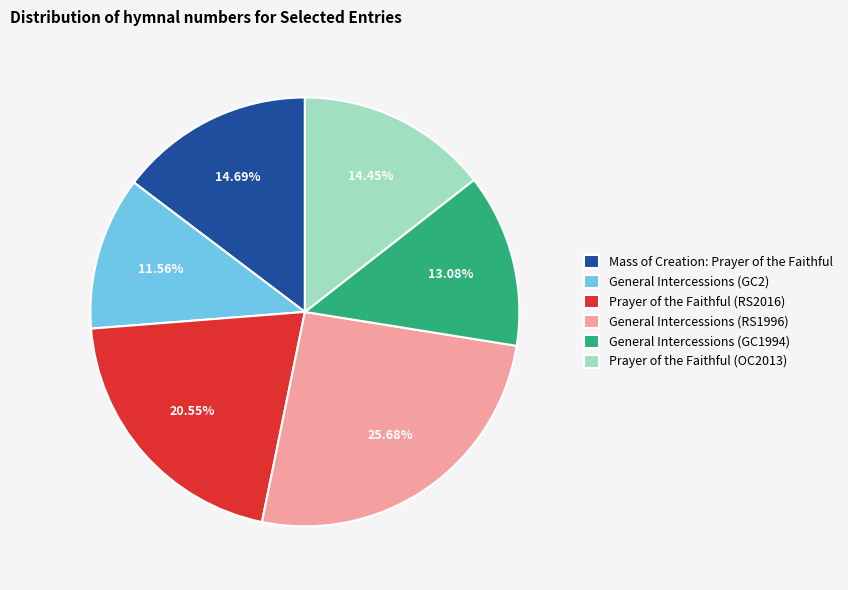

How many slices are in this pie chart?

6